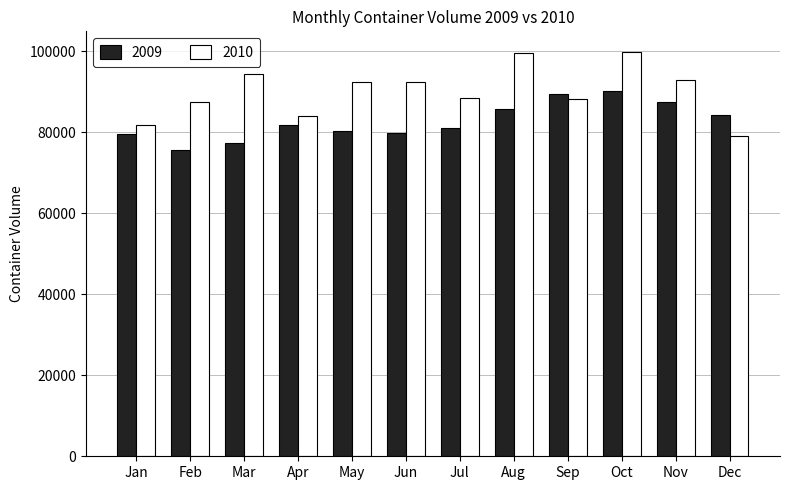

The 2009 series shows 81724 at Apr. True or false?

True